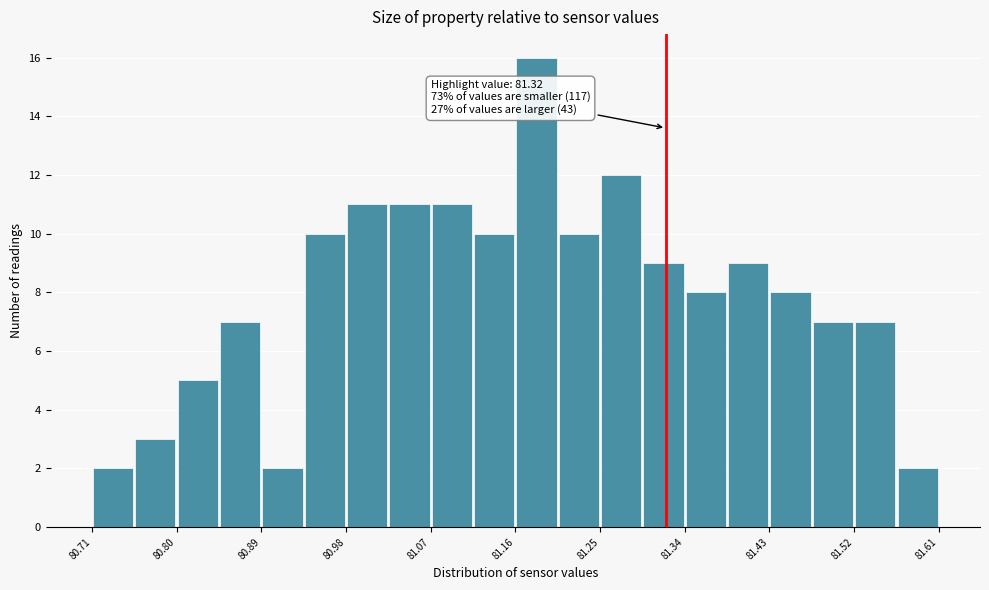

Which range on the x-axis has the tallest bar?

81.160 to 81.205